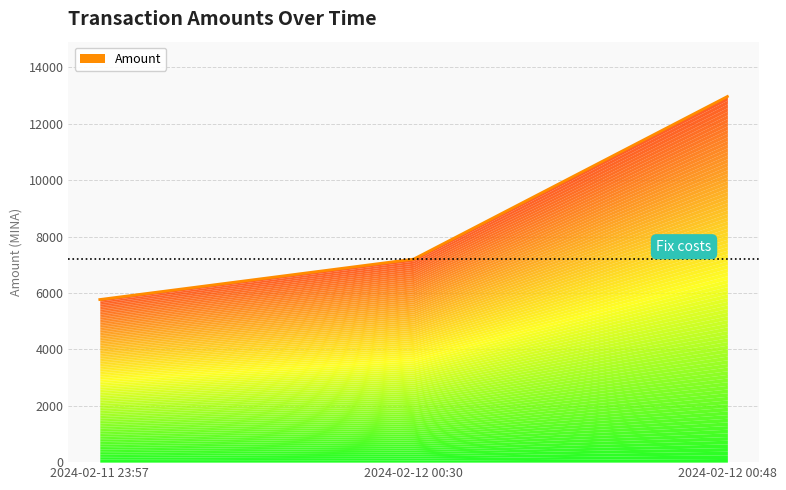

What position from the left is 2024-02-12 00:48?

3